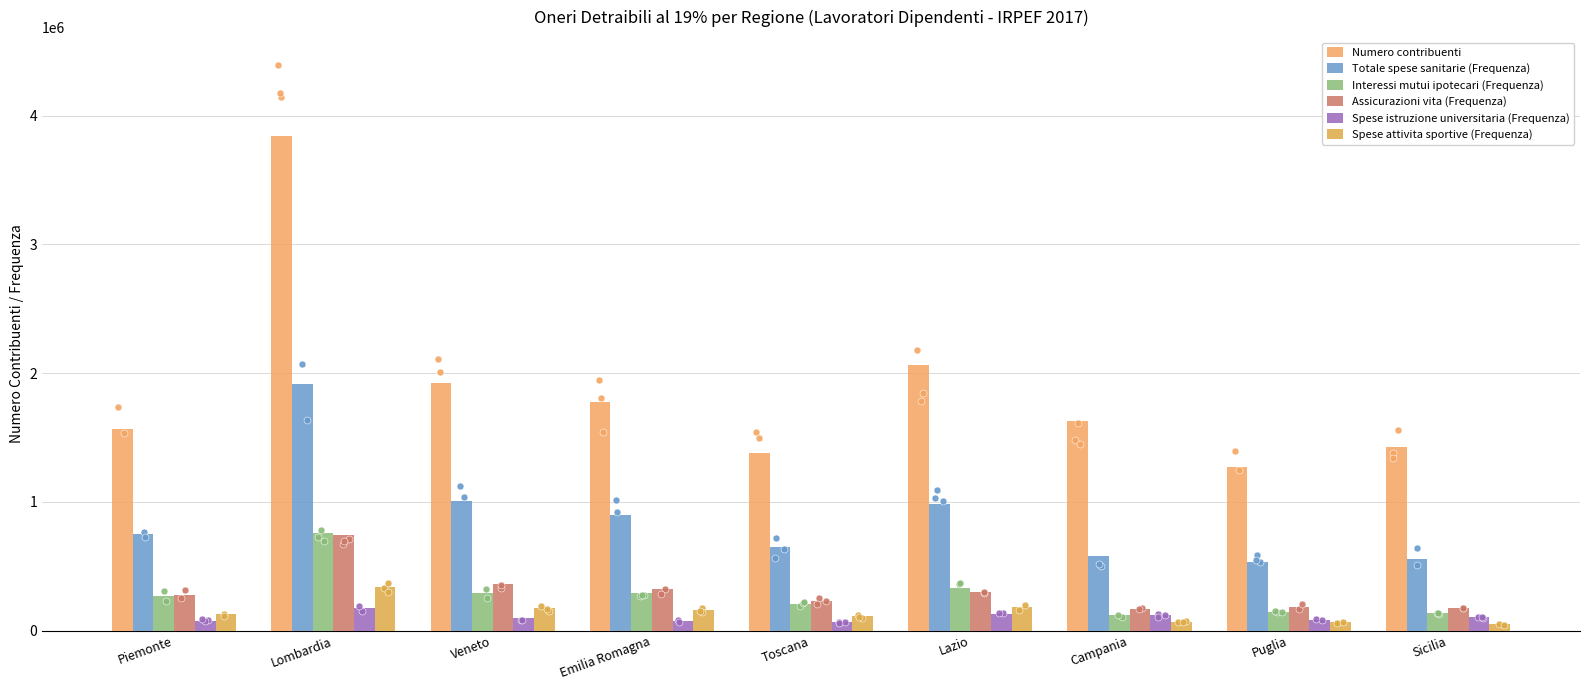

Which series has the widest spread of Y values?

Numero contribuenti